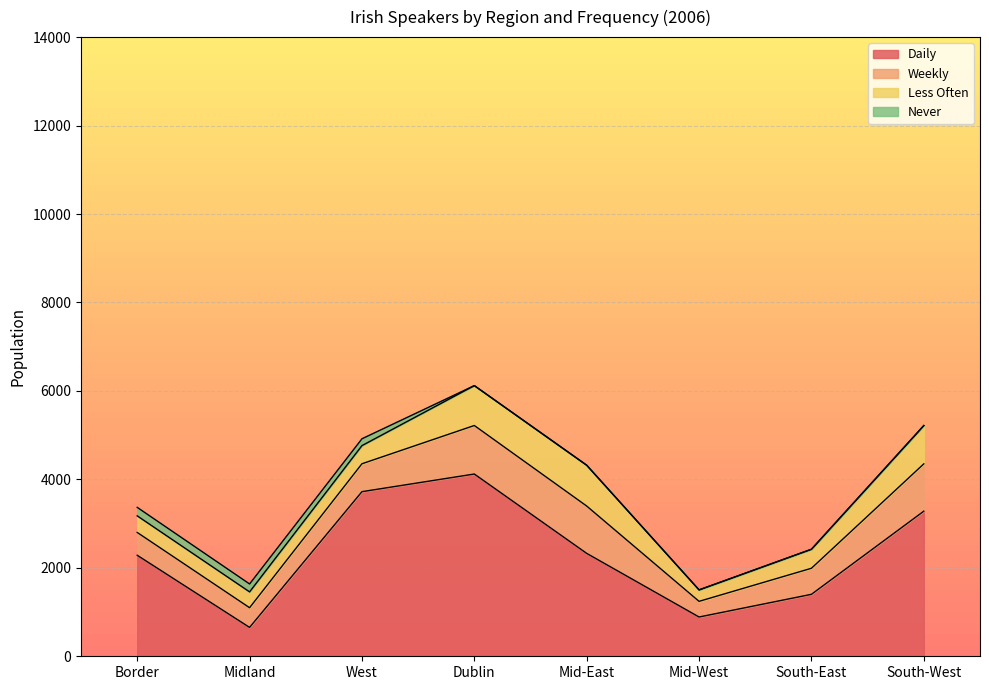

Between Mid-East and Midland, which is larger?

Mid-East